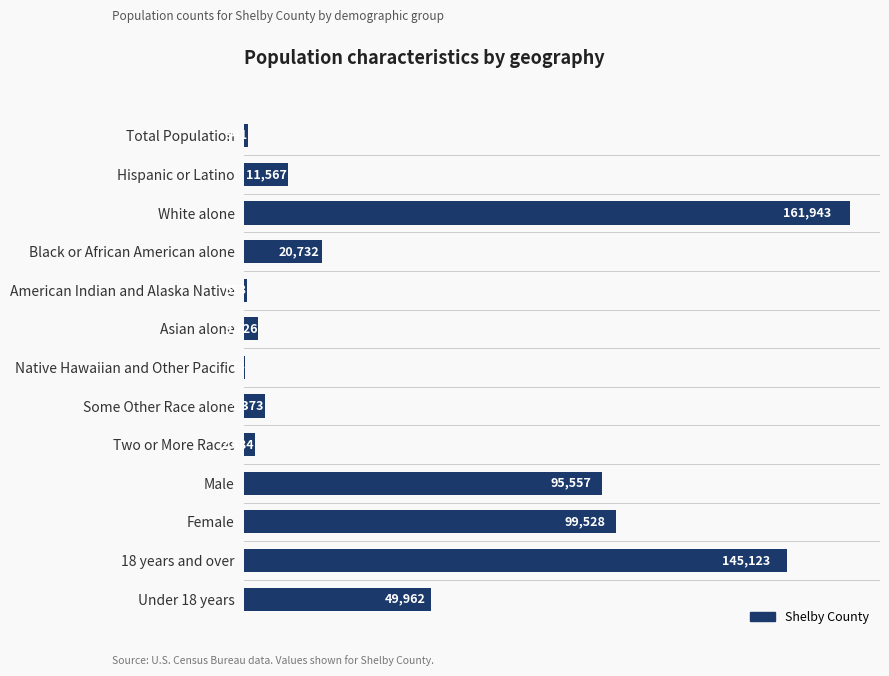

Which has a higher value, American Indian and Alaska Native or Black or African American alone?

Black or African American alone